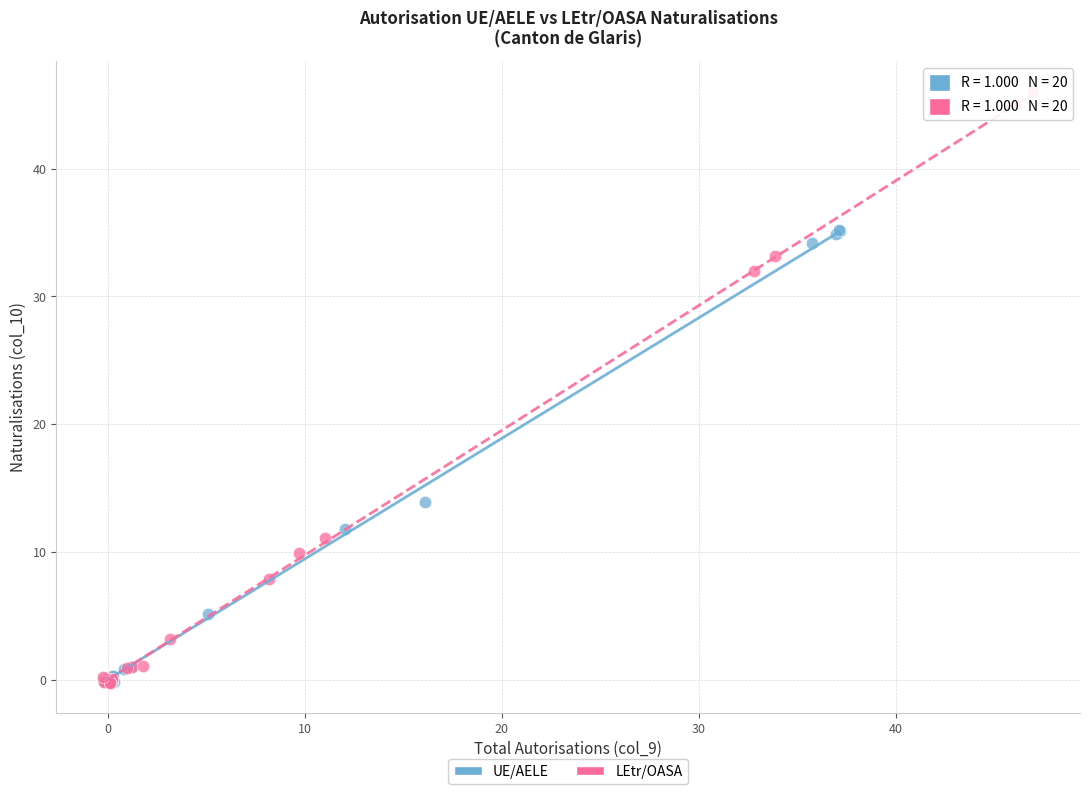

Which series contains the highest Y value?

LEtr/OASA